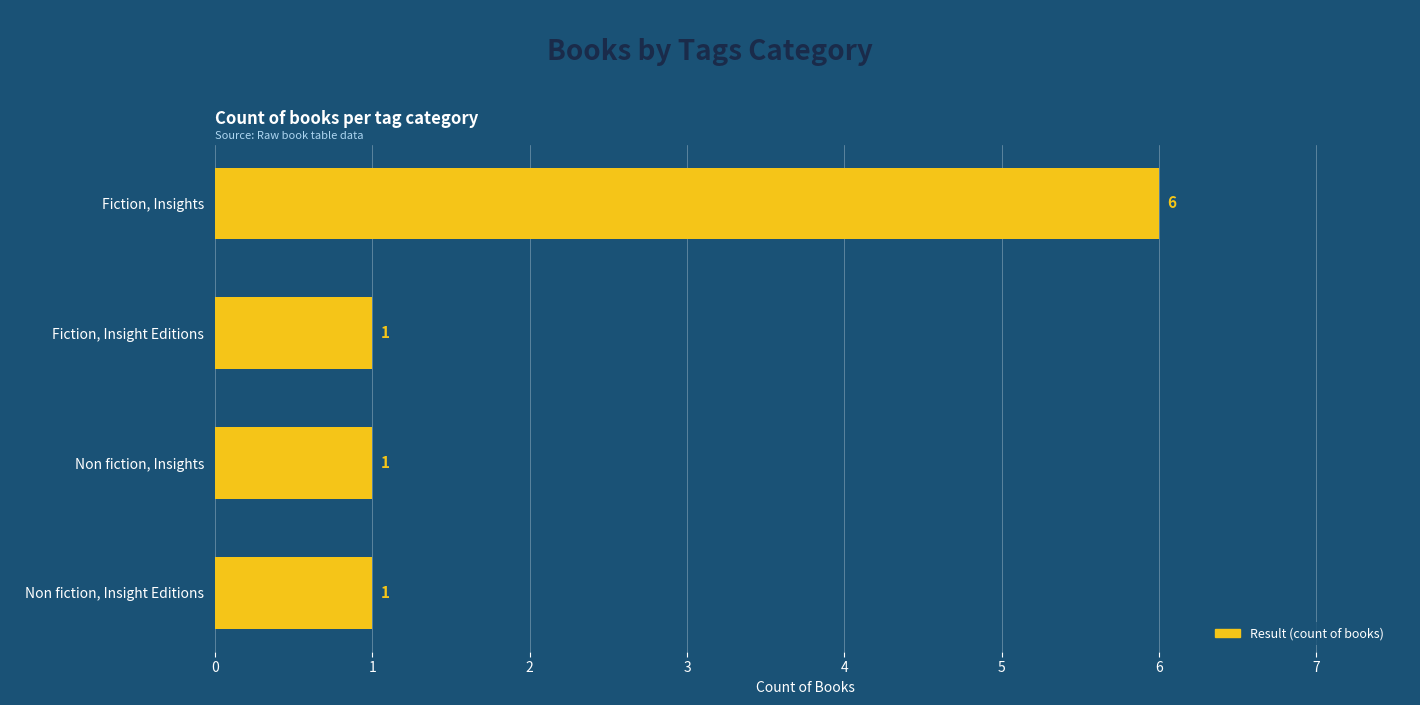

Approximately how many times larger is the value at Non fiction, Insight Editions compared to Fiction, Insight Editions?

1.0